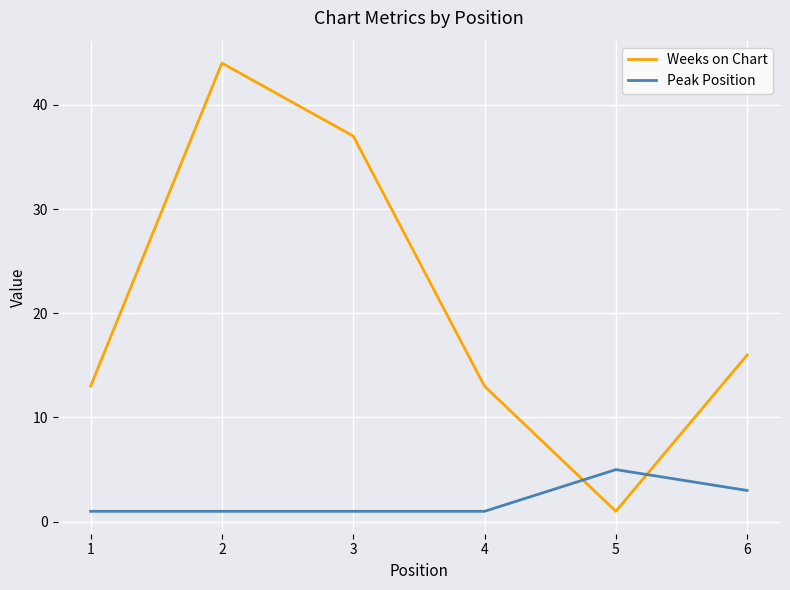

What is the difference between the maximum and minimum values in the Peak Position series?

4